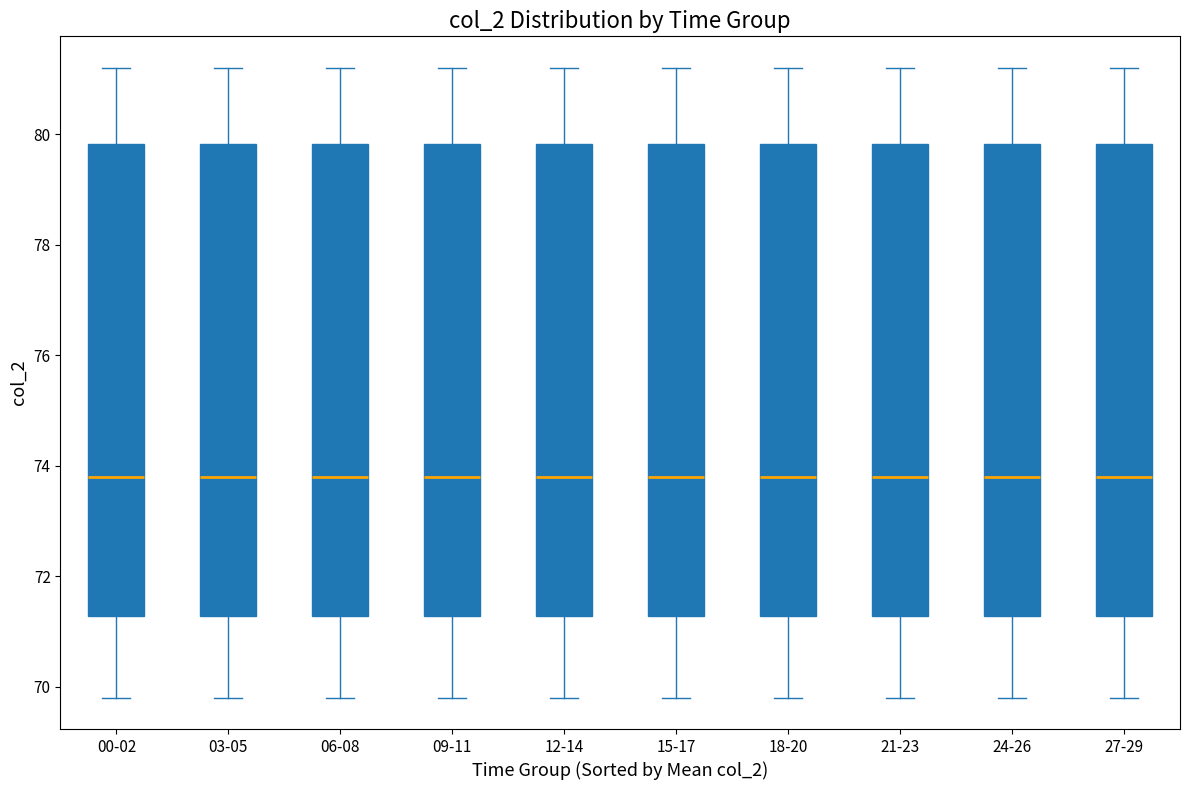

Reading left to right, transcribe this box plot: for each box, give where its median line is, the range the box spans, and where its two whiskers end, as read against the y-axis. The values are not printed on the chart, so give them approximately, as read against the axis.

00-02: median 73.8, box 71.2 to 79.8, whiskers 69.8 to 81.2
03-05: median 73.8, box 71.2 to 79.8, whiskers 69.8 to 81.2
06-08: median 73.8, box 71.2 to 79.8, whiskers 69.8 to 81.2
09-11: median 73.8, box 71.2 to 79.8, whiskers 69.8 to 81.2
12-14: median 73.8, box 71.2 to 79.8, whiskers 69.8 to 81.2
15-17: median 73.8, box 71.2 to 79.8, whiskers 69.8 to 81.2
18-20: median 73.8, box 71.2 to 79.8, whiskers 69.8 to 81.2
21-23: median 73.8, box 71.2 to 79.8, whiskers 69.8 to 81.2
24-26: median 73.8, box 71.2 to 79.8, whiskers 69.8 to 81.2
27-29: median 73.8, box 71.2 to 79.8, whiskers 69.8 to 81.2